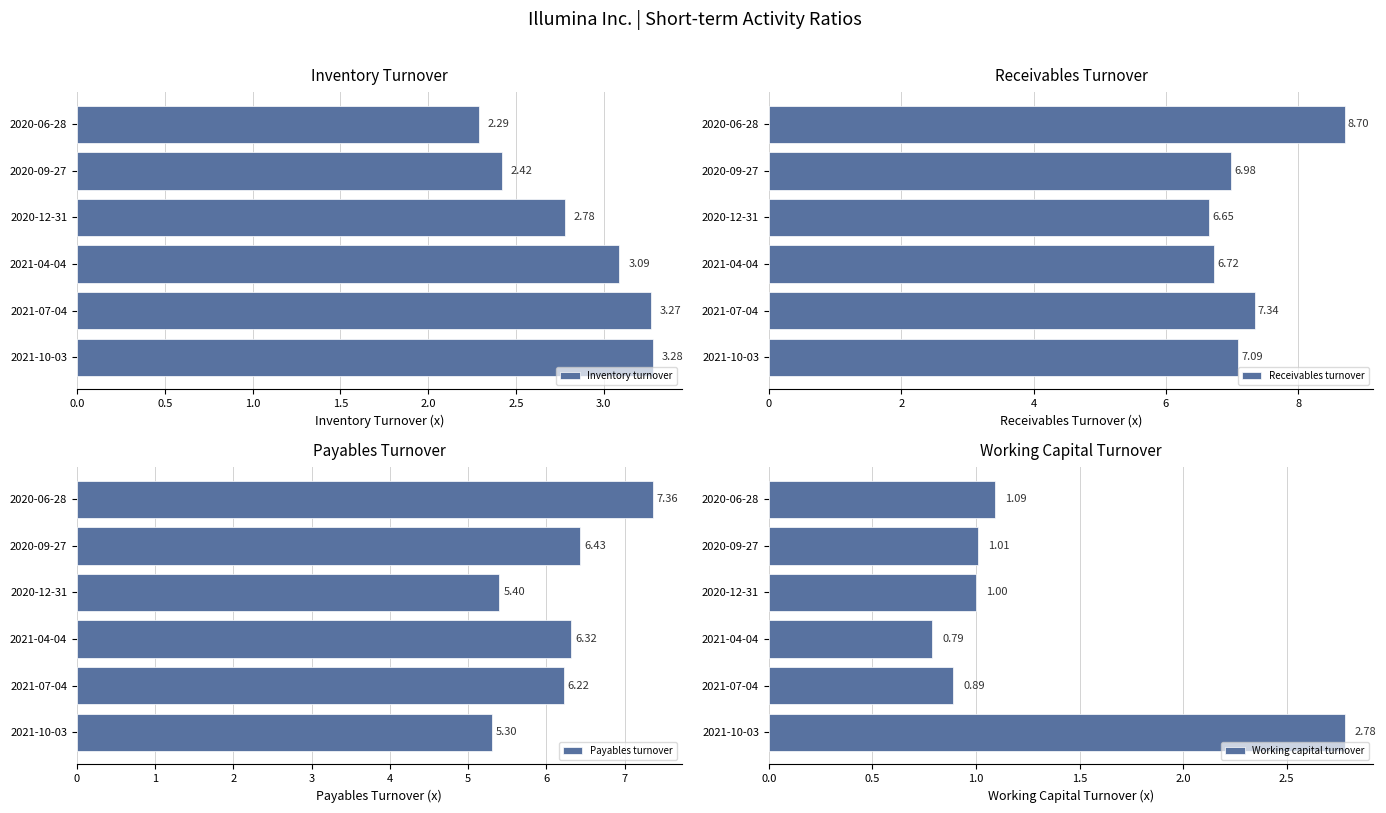

List the labels in order of Inventory turnover value, largest first.

2021-10-03, 2021-07-04, 2021-04-04, 2020-12-31, 2020-09-27, 2020-06-28